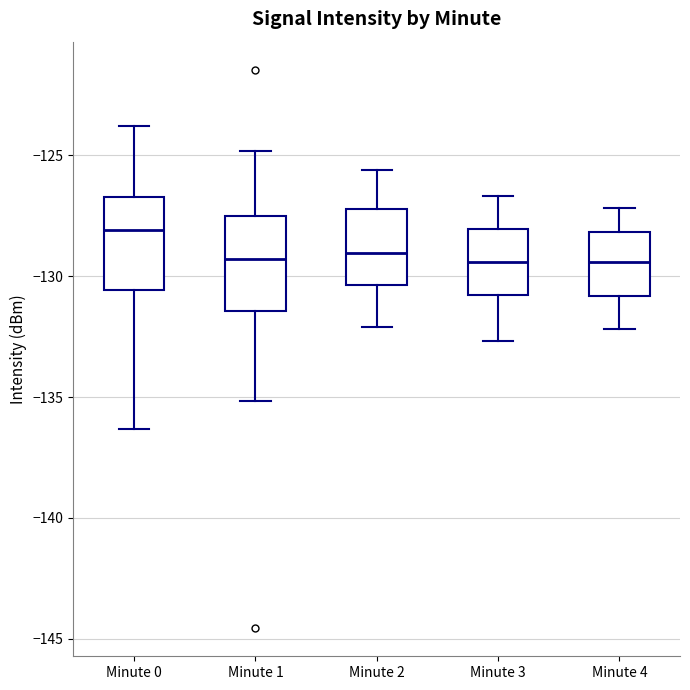

Reading left to right, read every box against the y-axis: the position of its median line, the range the box covers, and the ends of its whiskers. The values are not printed on the chart, so give them approximately, as read against the axis.

Minute 0: median -128.0, box -130.5 to -126.5, whiskers -136.5 to -124.0
Minute 1: median -129.5, box -131.5 to -127.5, whiskers -135.0 to -125.0
Minute 2: median -129.0, box -130.5 to -127.0, whiskers -132.0 to -125.5
Minute 3: median -129.5, box -131.0 to -128.0, whiskers -132.5 to -126.5
Minute 4: median -129.5, box -131.0 to -128.0, whiskers -132.0 to -127.0